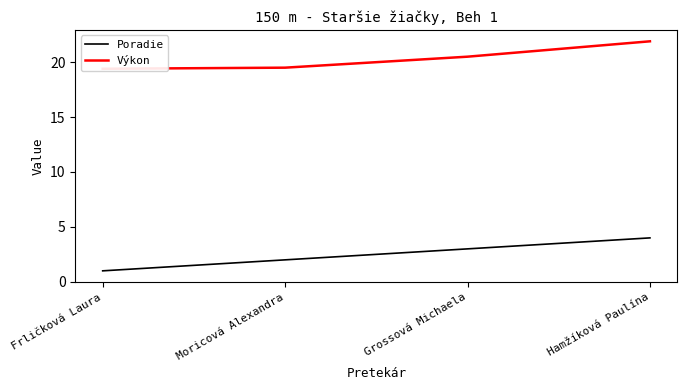

The value of Výkon at Moricová Alexandra is 19.5. True or false?

True